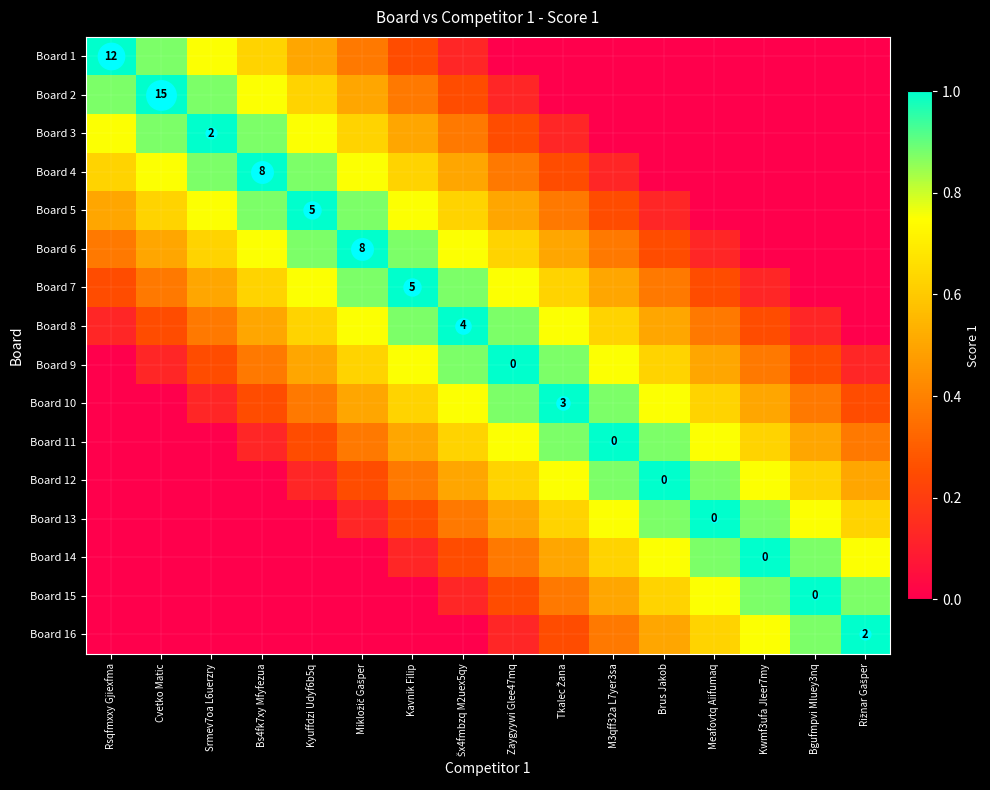

List the labels in order of Board 6 value, smallest first.

Kwmf3ufa Jleer7my, Bgufmpvi Mluey3nq, Rižnar Gašper, Meafovtq Aiifumaq, Brus Jakob, Rsqfmxxy Gjiexfma, M3qff32a L7yer3sa, Cvetko Matic, Tkalec Žana, Srmev7oa L6uerzry, Zaygyywi Glee47mq, Bs4fk7xy Mfyfezua, Šx4fmbzq M2uex5qy, Kyuffdzi Udyf6b5q, Kavnik Filip, Mikložič Gašper